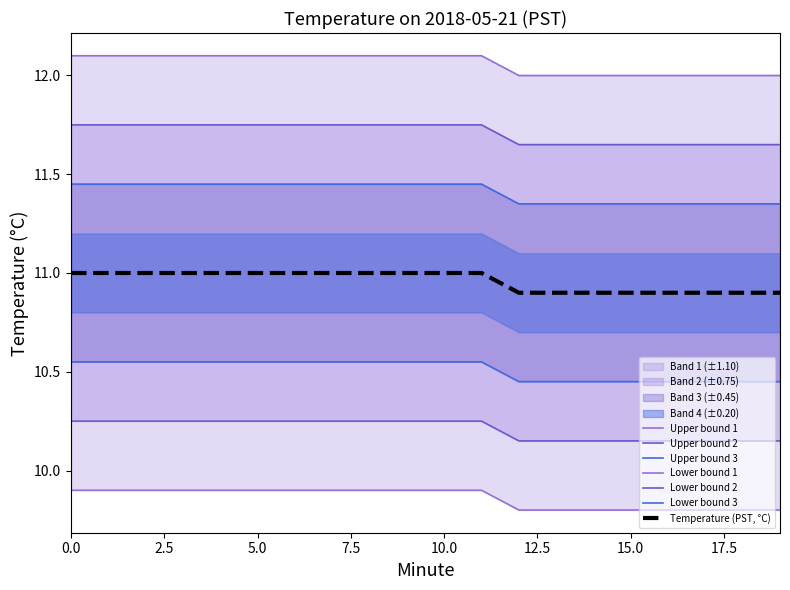

The value of Temperature Max at 11 is 17.7. True or false?

False